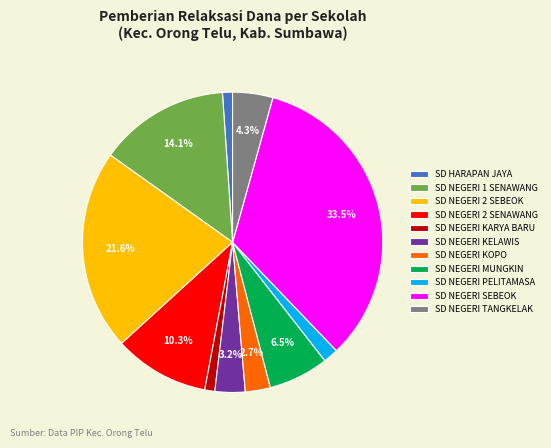

What percentage is the SD NEGERI KELAWIS slice, to the nearest percent?

3%